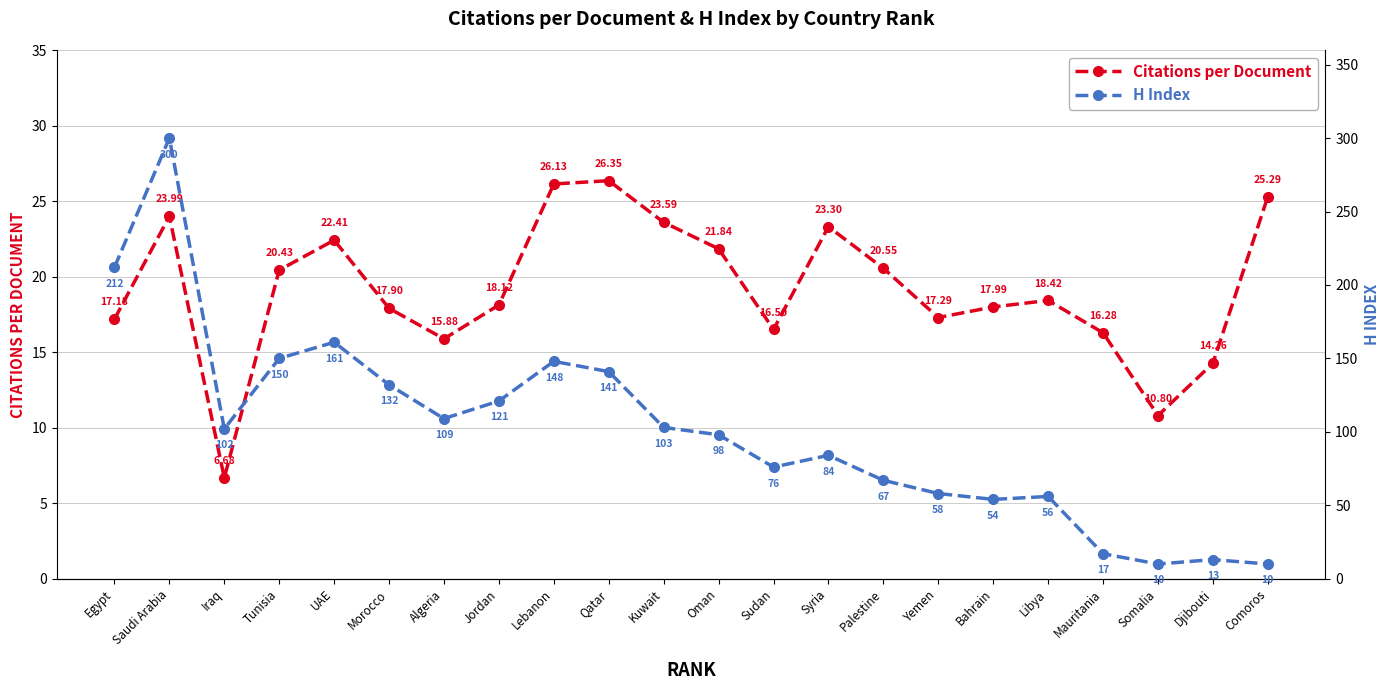

At which category does Citations per Document reach its first local valley?

Iraq